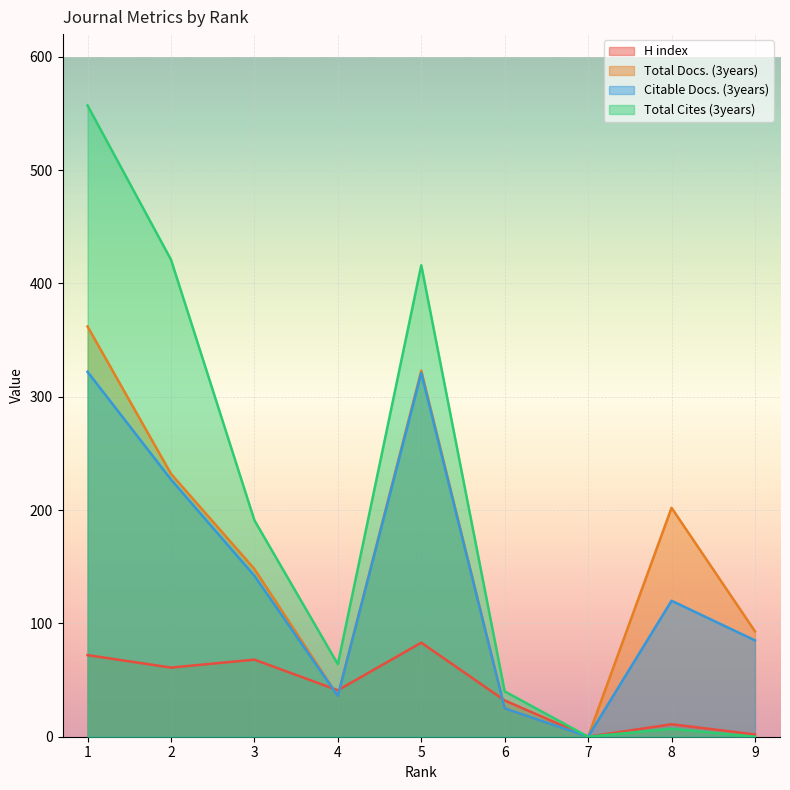

How many lines are shown in the chart?

4